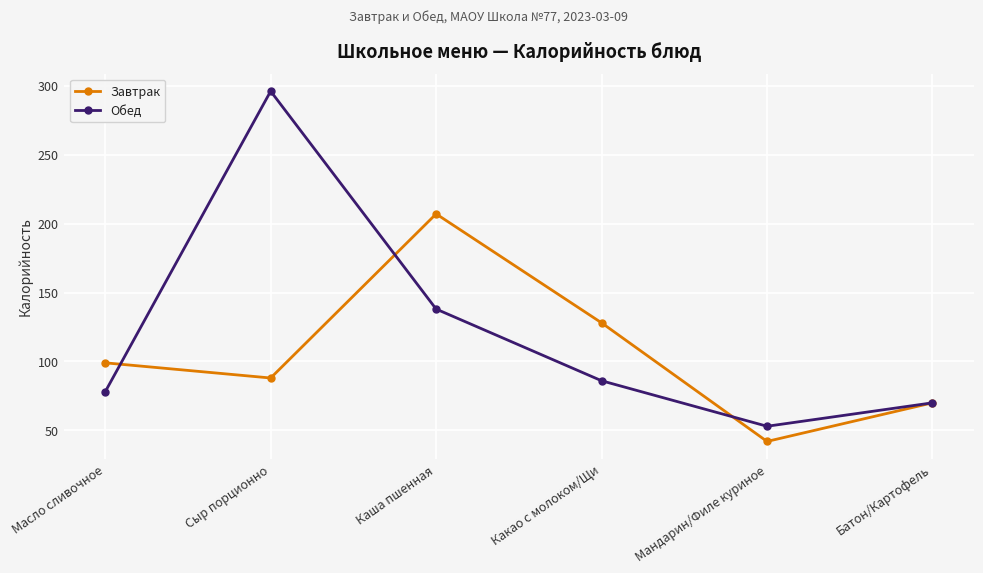

Reading left to right, transcribe all the data shown in this chart.

Завтрак: Масло сливочное=99	Сыр порционно=88	Каша пшенная=207	Какао с молоком/Щи=128	Мандарин/Филе куриное=42	Батон/Картофель=70
Обед: Масло сливочное=78	Сыр порционно=296	Каша пшенная=138	Какао с молоком/Щи=86	Мандарин/Филе куриное=53	Батон/Картофель=70